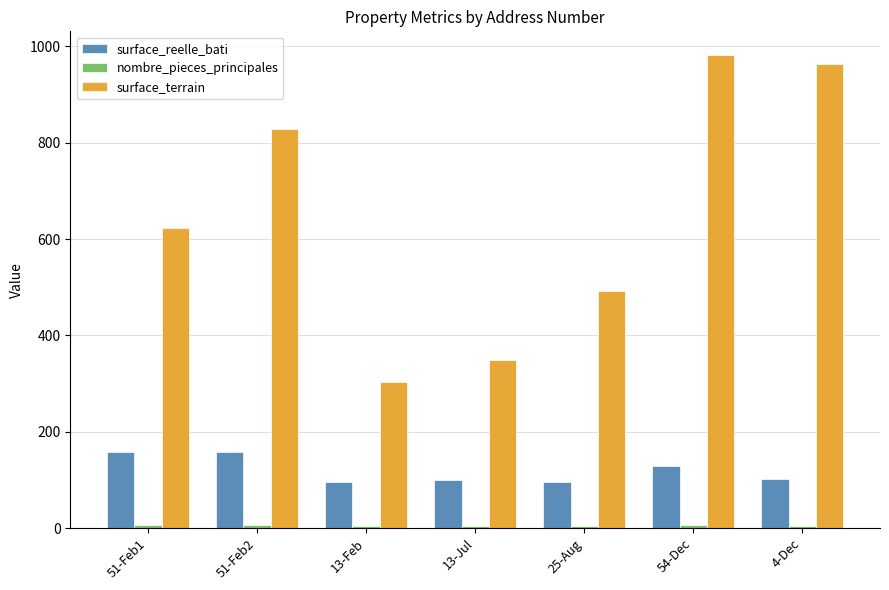

True or false: surface_terrain has a value of 399 at 54-Dec.

False